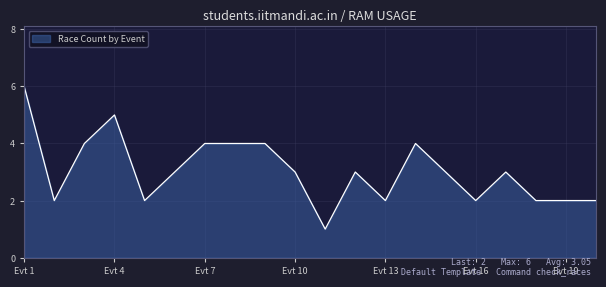

Reading left to right, what are all the values shown in this chart?

6	2	4	5	2	3	4	4	4	3	1	3	2	4	3	2	3	2	2	2